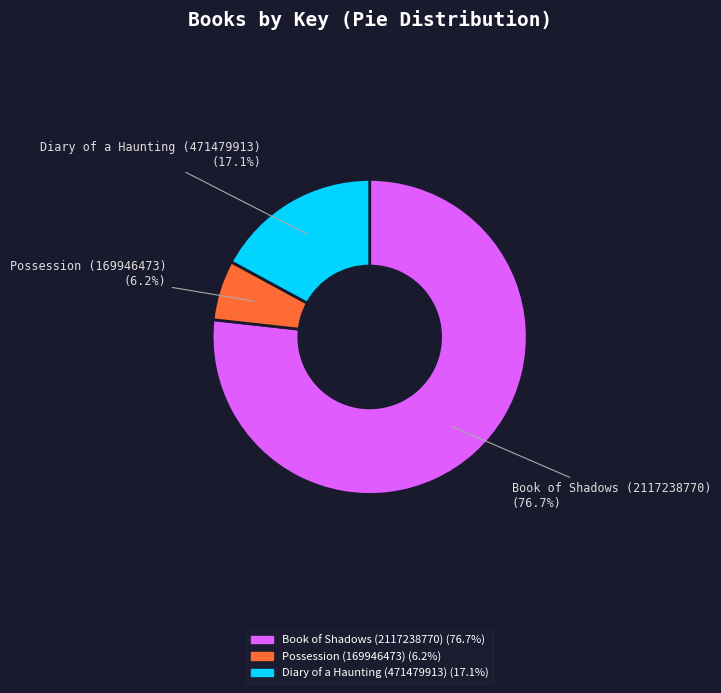

What percentage is the Book of Shadows (2117238770) slice, to the nearest percent?

77%